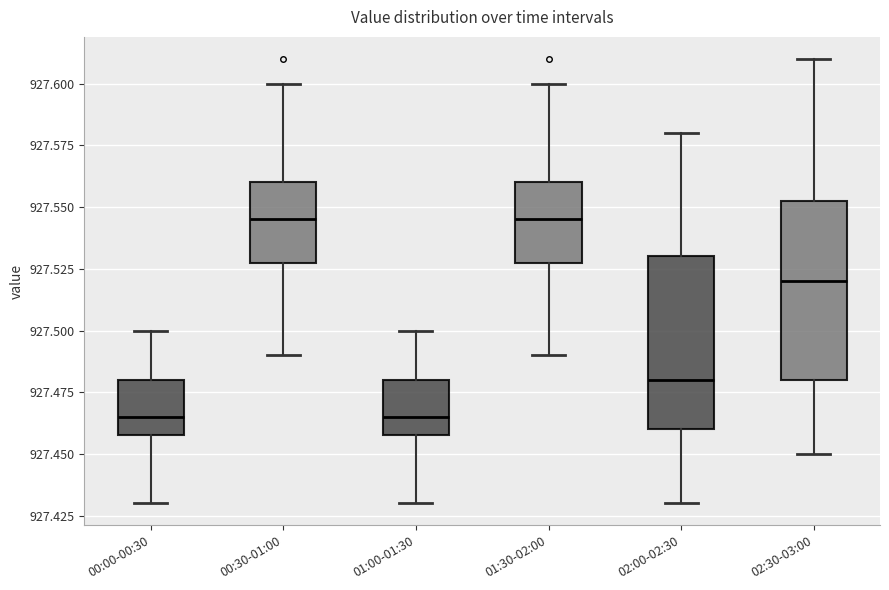

Reading left to right, read every box against the y-axis: the position of its median line, the range the box covers, and the ends of its whiskers. The values are not printed on the chart, so give them approximately, as read against the axis.

00:00-00:30: median 927.465, box 927.460 to 927.480, whiskers 927.430 to 927.500
00:30-01:00: median 927.545, box 927.530 to 927.560, whiskers 927.490 to 927.600
01:00-01:30: median 927.465, box 927.460 to 927.480, whiskers 927.430 to 927.500
01:30-02:00: median 927.545, box 927.530 to 927.560, whiskers 927.490 to 927.600
02:00-02:30: median 927.480, box 927.460 to 927.530, whiskers 927.430 to 927.580
02:30-03:00: median 927.520, box 927.480 to 927.555, whiskers 927.450 to 927.610